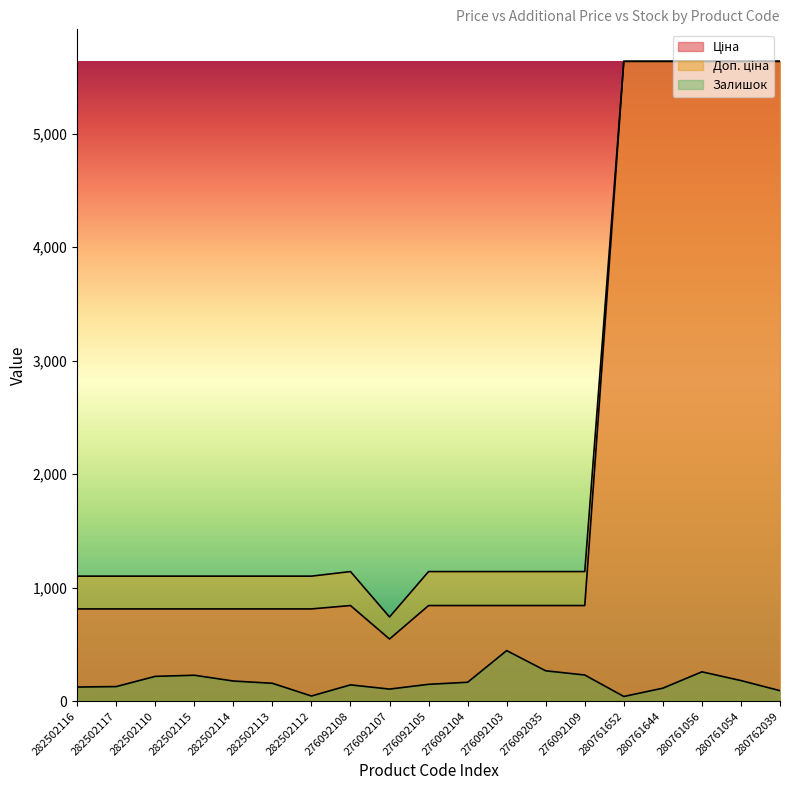

What are all the series names shown in the legend?

Ціна, Доп. ціна, Залишок